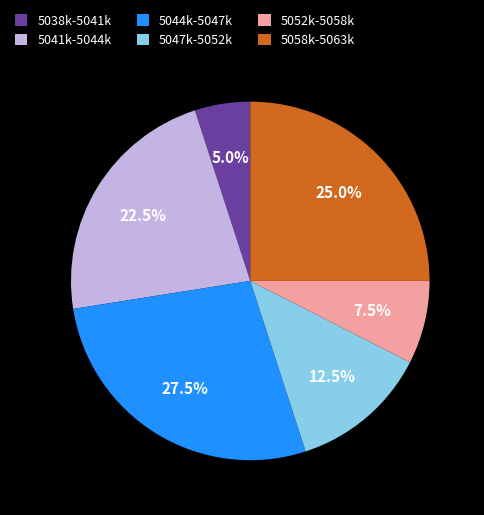

Approximately how many times larger is the value at 5058k-5063k compared to 5047k-5052k?

2.0